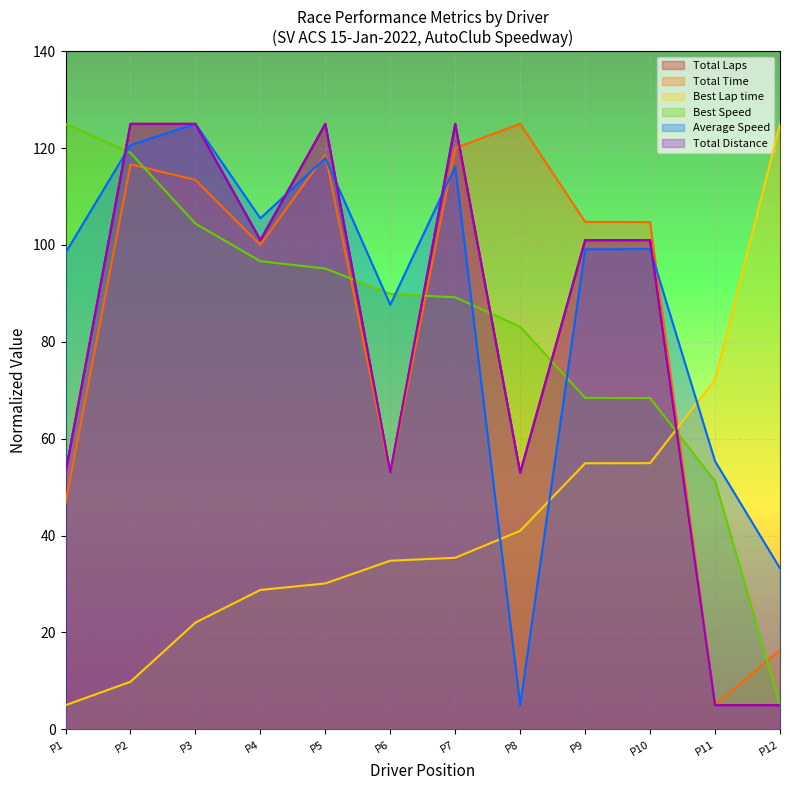

What is the minimum value for Total Laps?

5.0